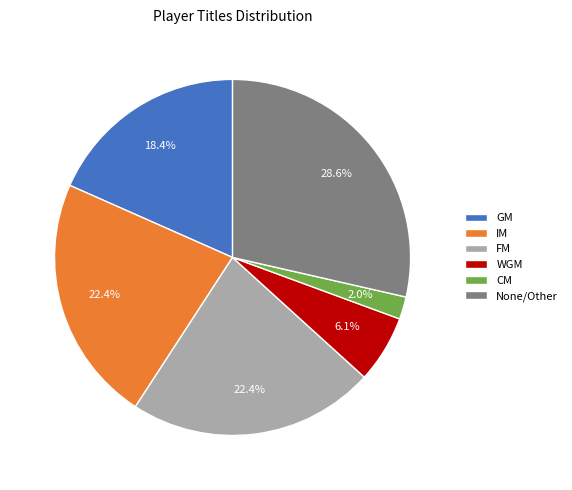

What percentage do None/Other and CM together represent?

30.6%